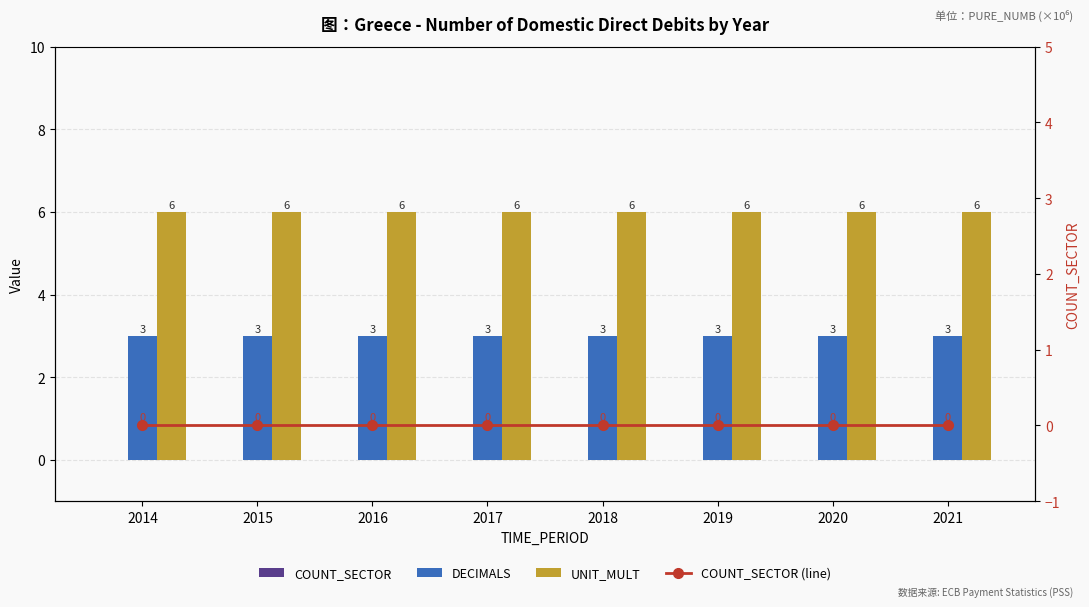

What is the value of the UNIT_MULT bar at the 8th from the left?

6